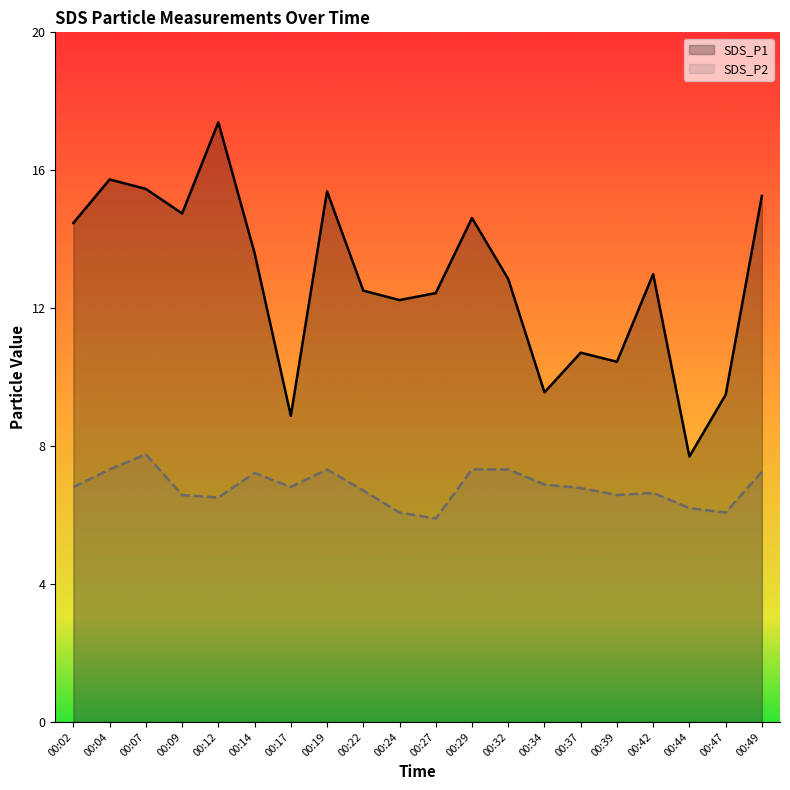

Which series has the largest total across all categories?

SDS_P1